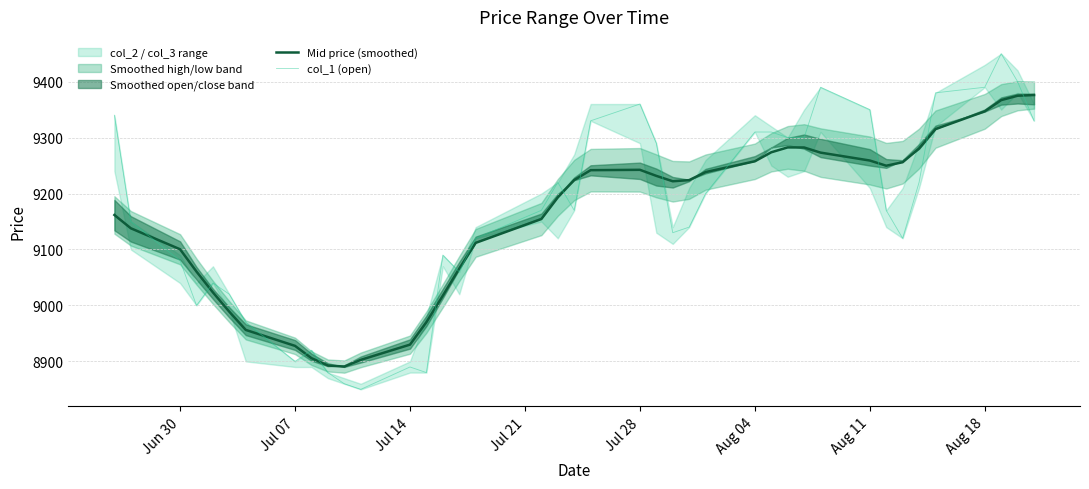

True or false: Mid price (smoothed) has more than 0 interior local peaks.

True